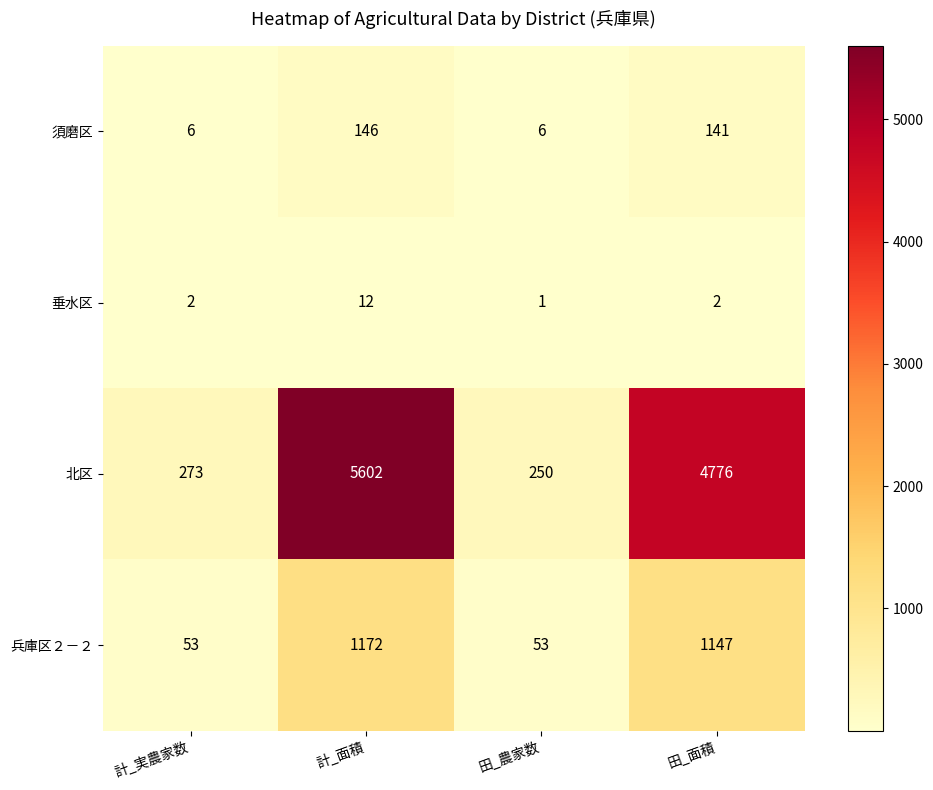

Reading left to right, extract all data points from this chart.

須磨区: 計_実農家数=6	計_面積=146	田_農家数=6	田_面積=141
垂水区: 計_実農家数=2	計_面積=12	田_農家数=1	田_面積=2
北区: 計_実農家数=273	計_面積=5602	田_農家数=250	田_面積=4776
兵庫区２－２: 計_実農家数=53	計_面積=1172	田_農家数=53	田_面積=1147